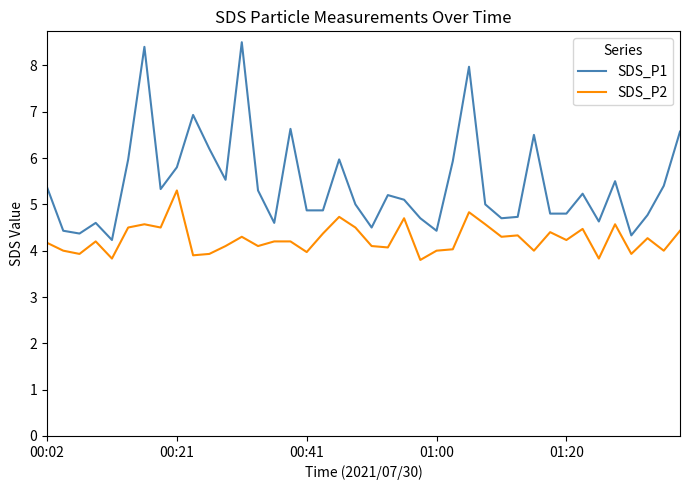

List the series in order of their overall mean, lowest first.

SDS_P2, SDS_P1